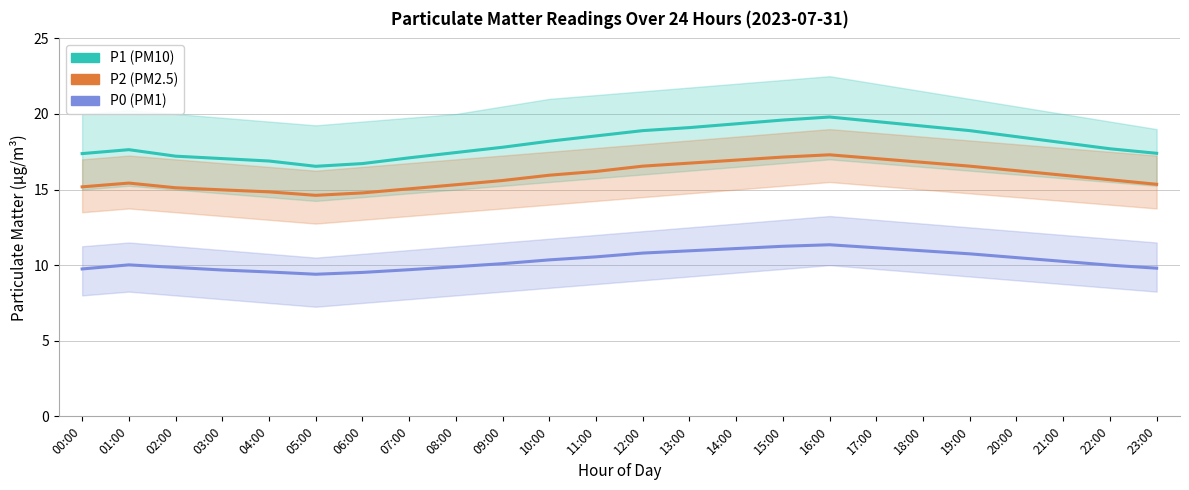

Which series has the largest total across all categories?

P1